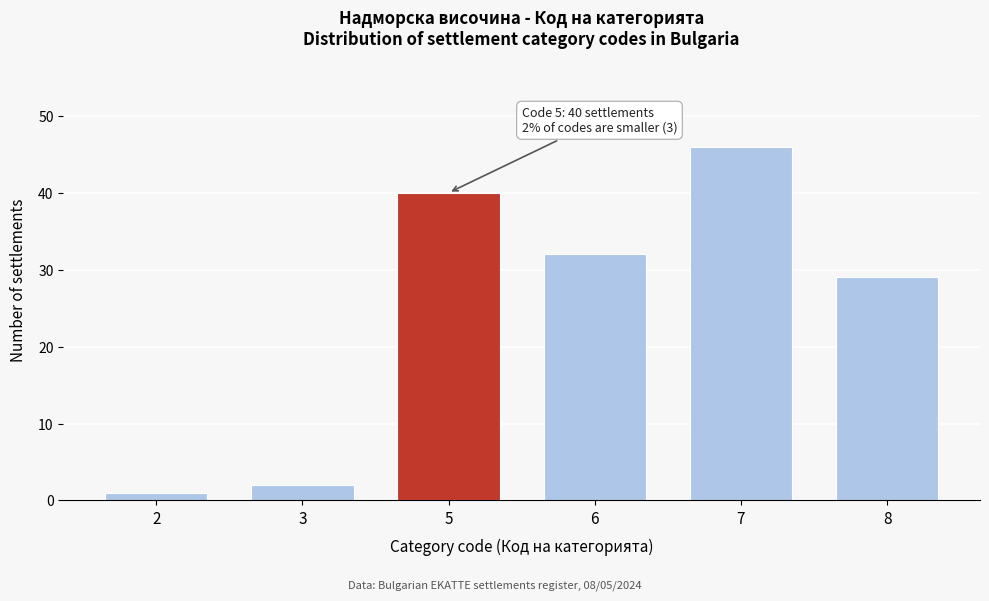

Reading left to right, list all the values displayed in this chart.

1	2	40	32	46	29